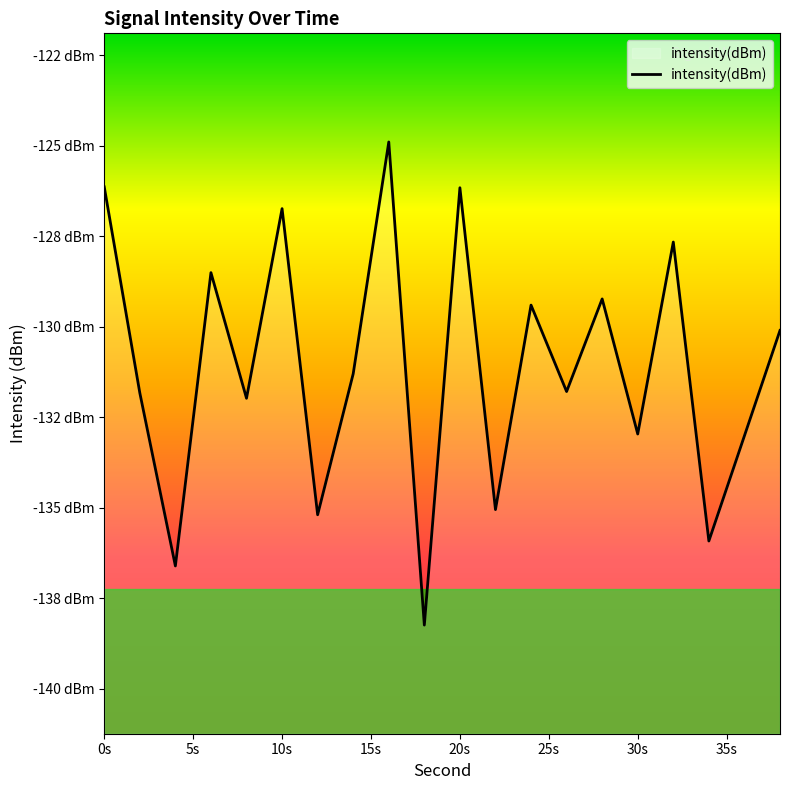

Does the chart display data point markers on the line(s)?

No